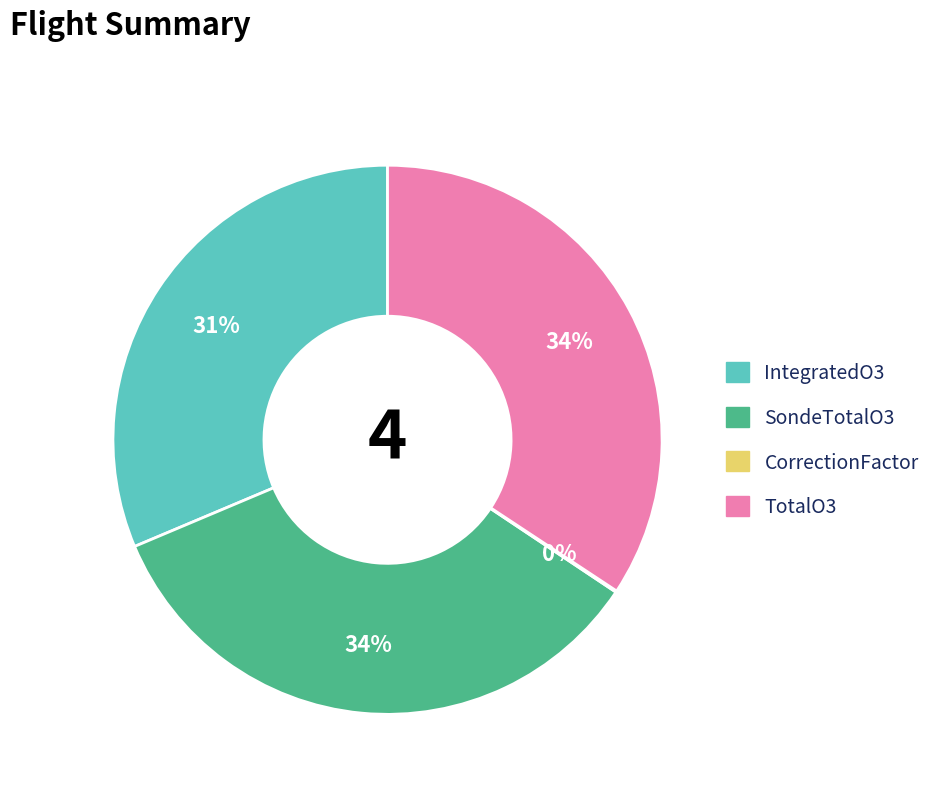

What is the ratio of the value at SondeTotalO3 to the value at TotalO3?

1.0